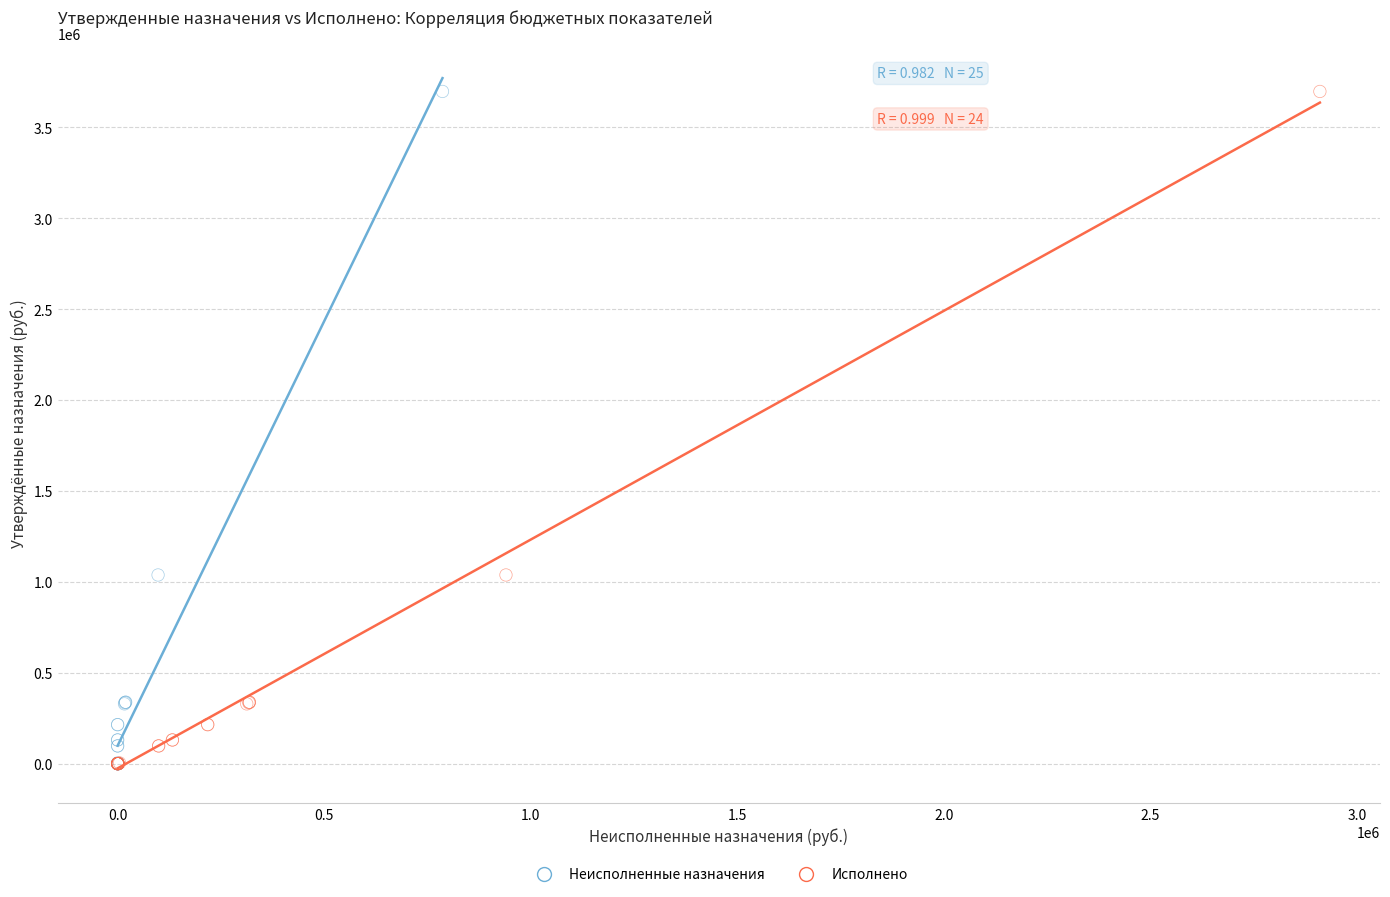

What are all the series names shown in the legend?

Неисполненные назначения, Исполнено